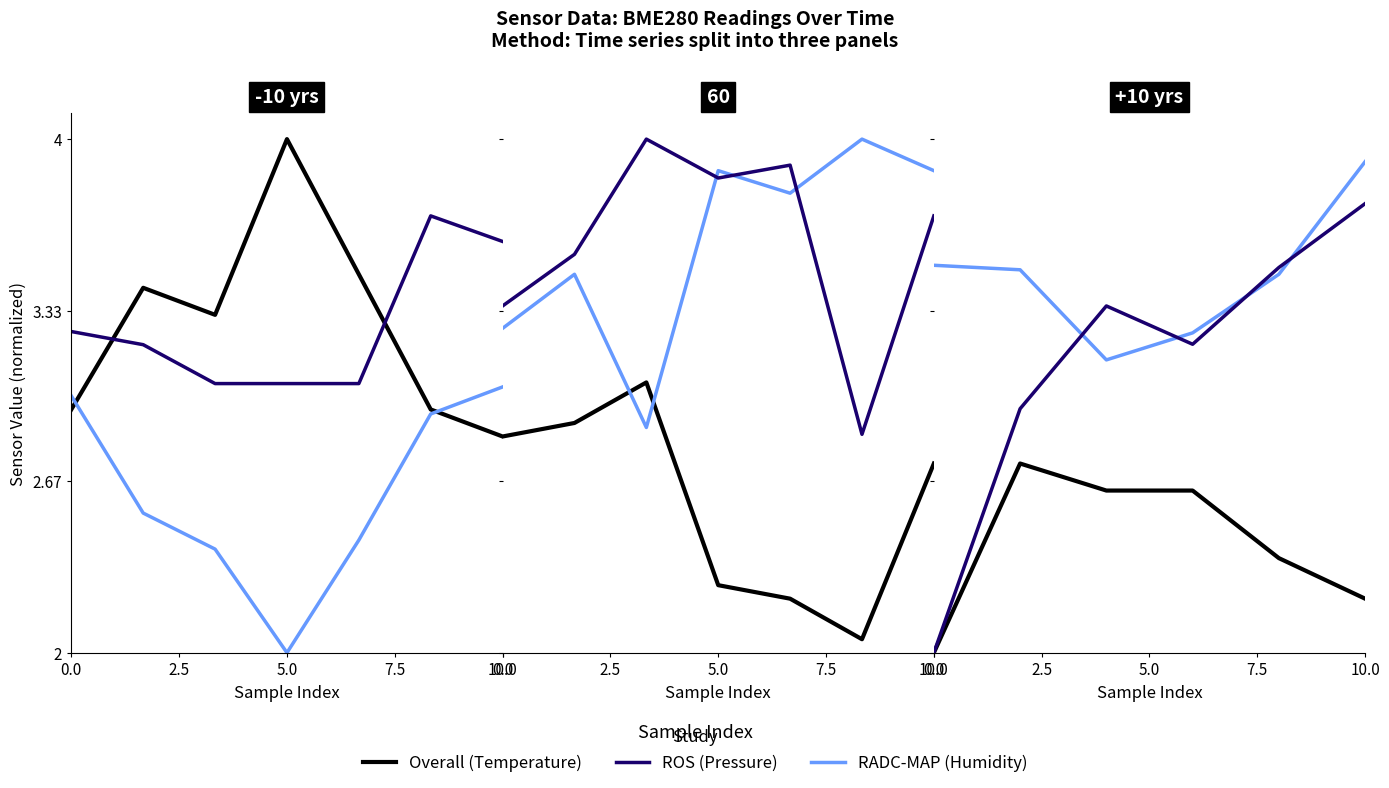

What is the minimum value for Overall?

2.0